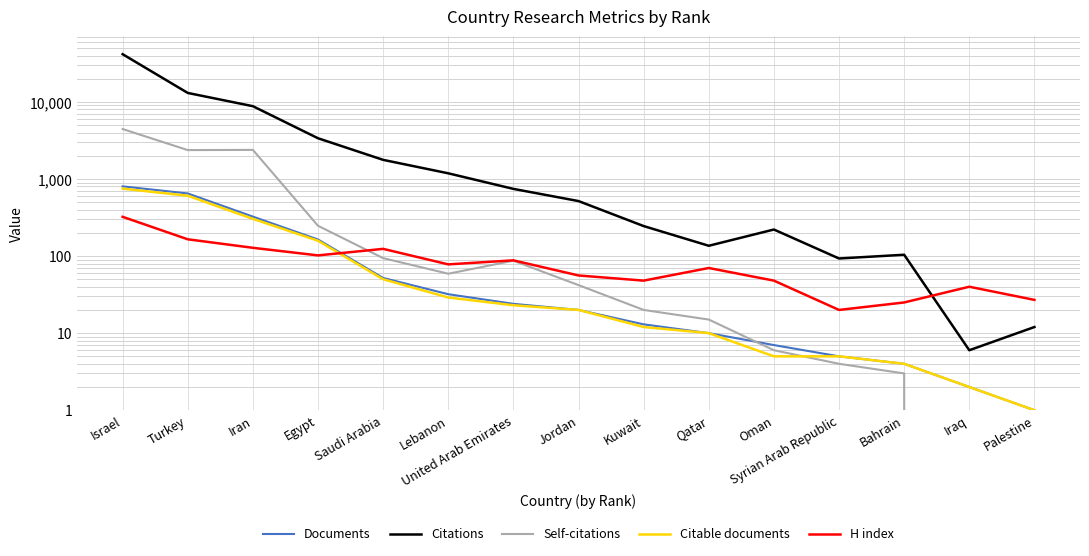

Does the chart have visible grid lines?

Yes